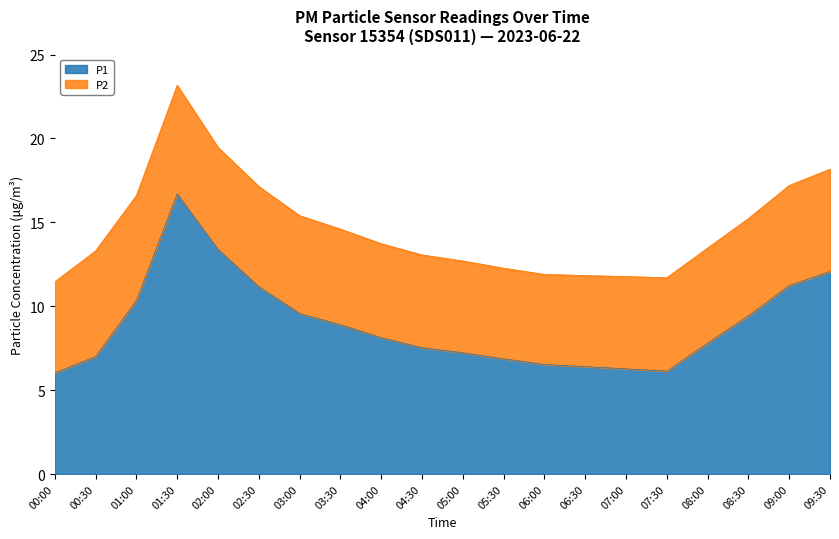

Where does the data first go above 8?

01:00